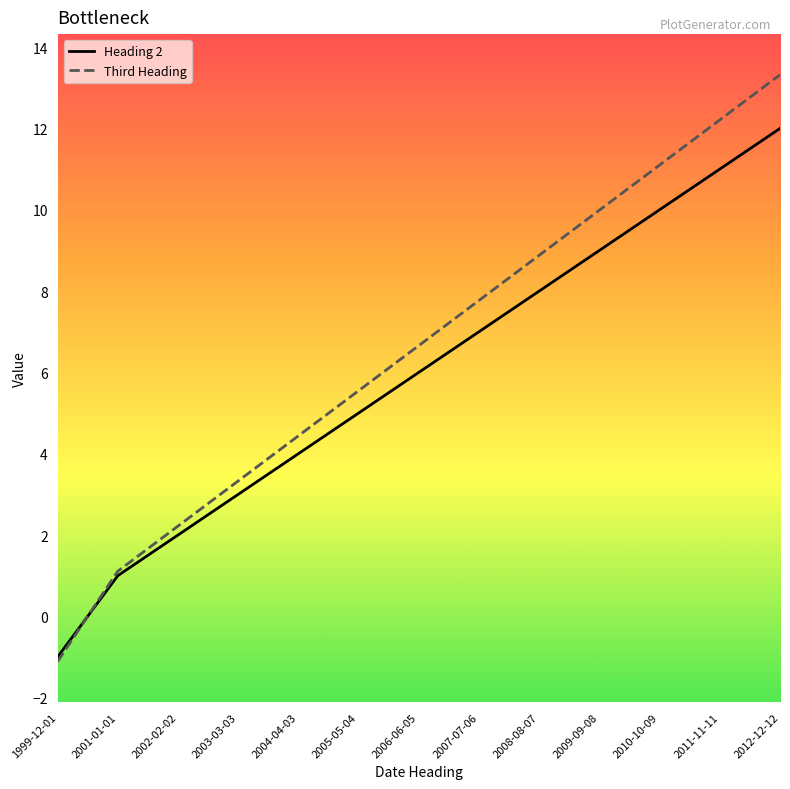

Does the chart have visible grid lines?

No